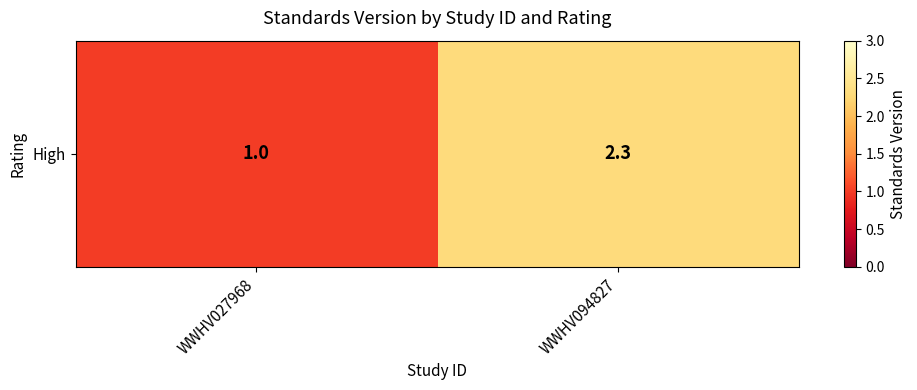

Reading left to right, what are all the values shown in this chart?

WWHV027968=1.0	WWHV094827=2.3